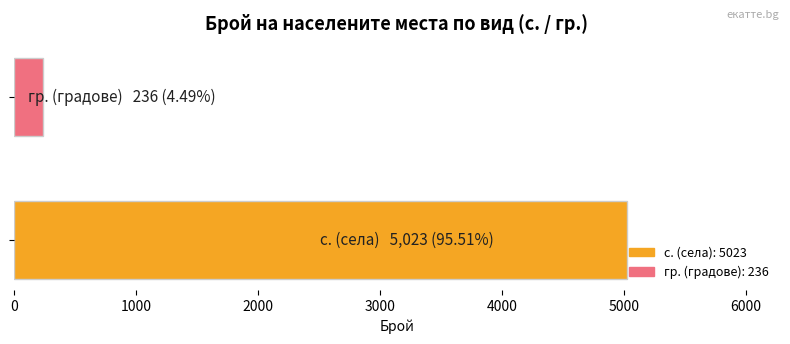

Reading bottom to top, list all the values displayed in this chart.

5023	236